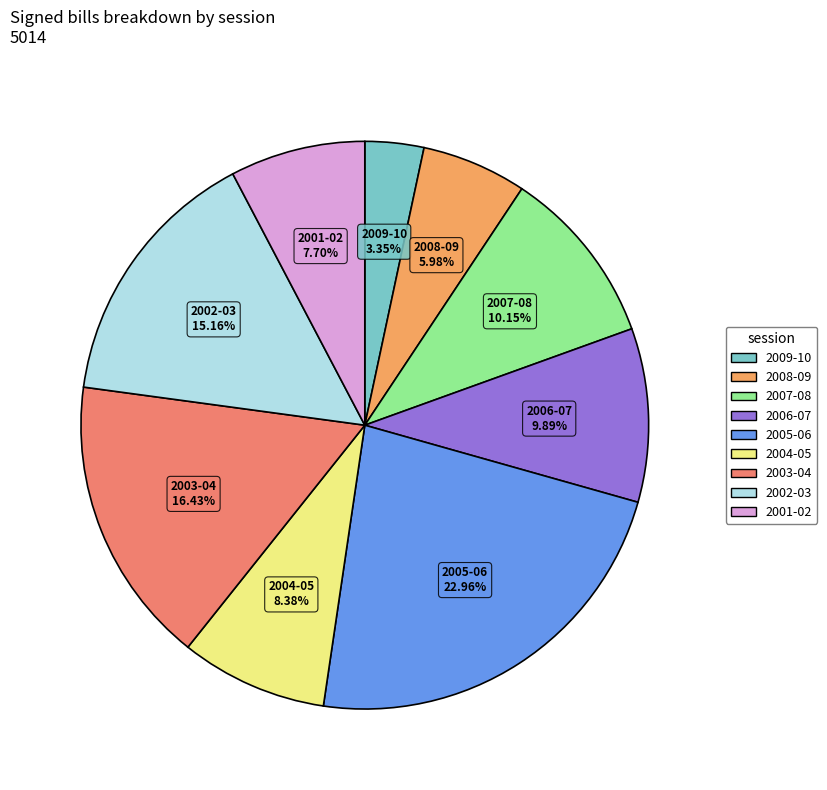

To the nearest percent, what is the difference between the 2009-10 and 2002-03 slice percentages?

12%